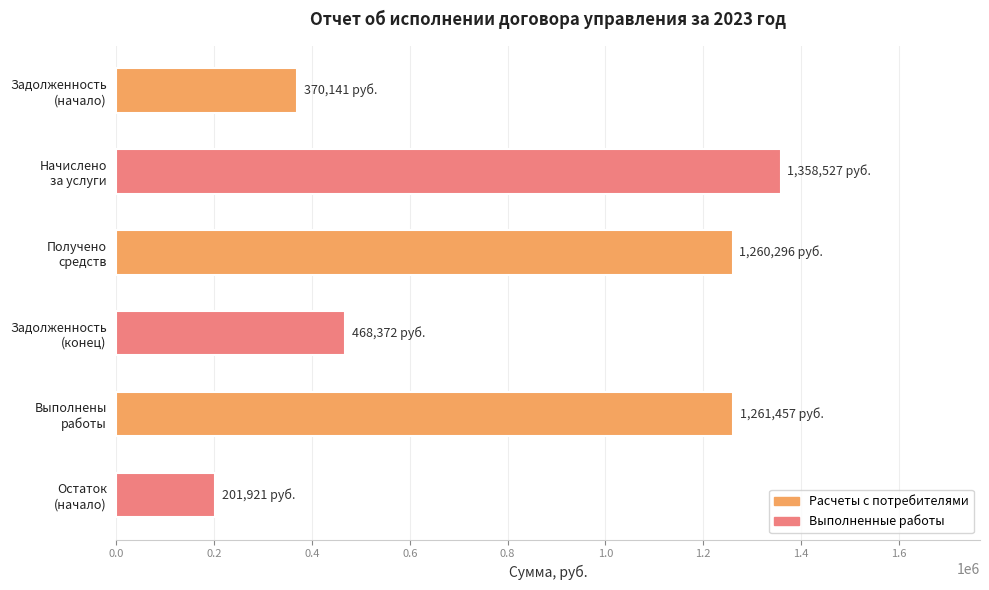

What is the minimum value shown in the chart?

201921.1